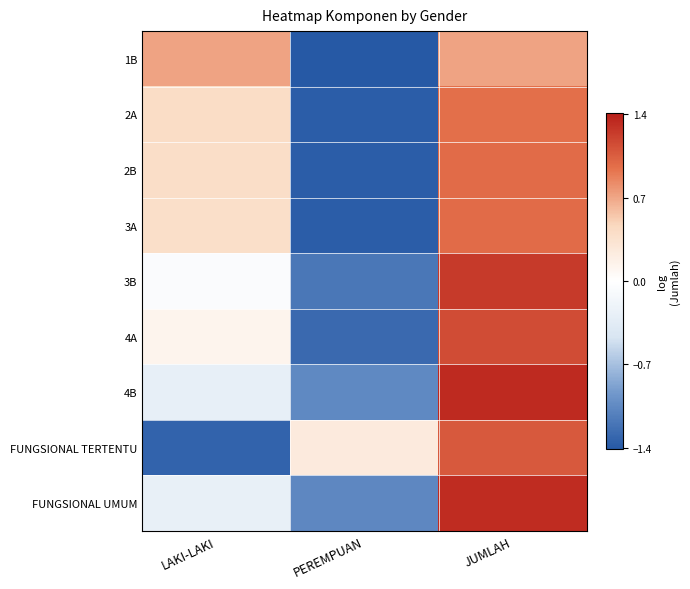

What is the maximum value shown in the chart?

1.3